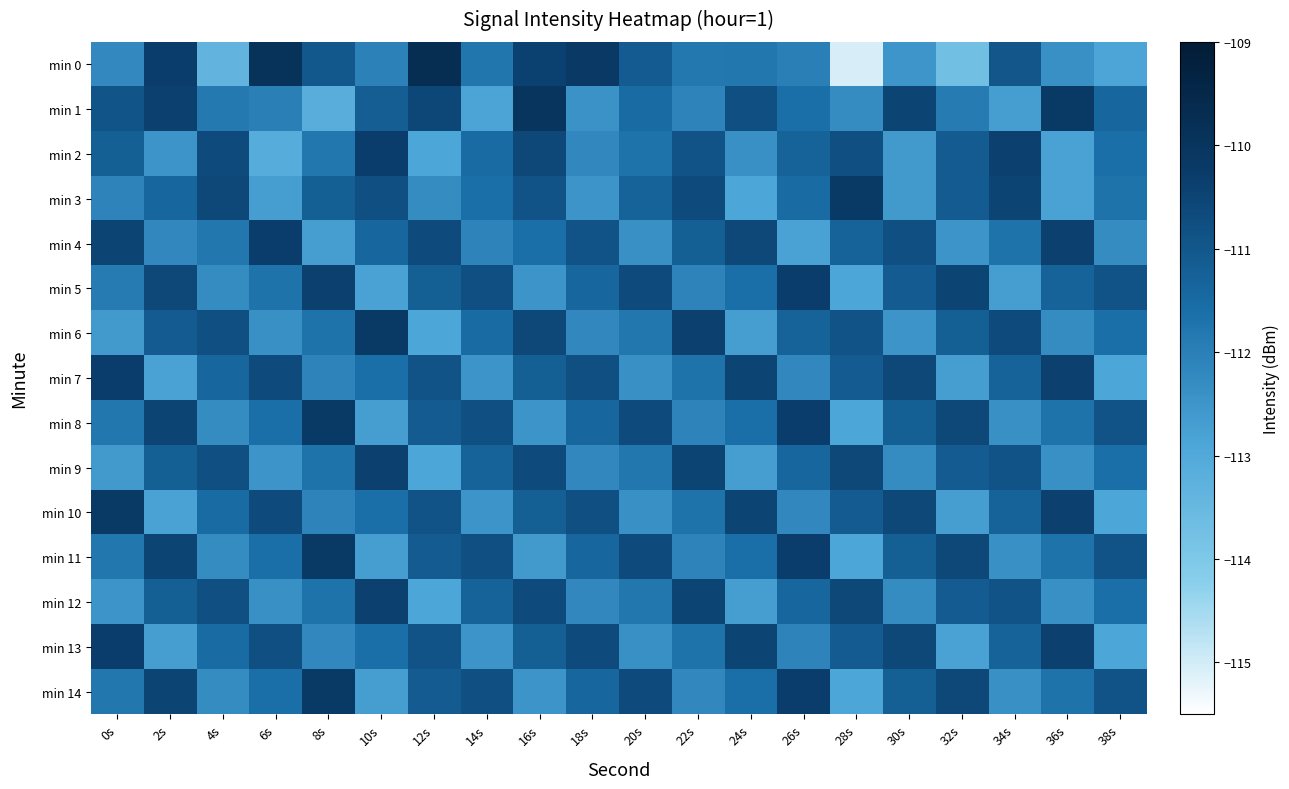

Between 22s and 24s, which is larger?

24s